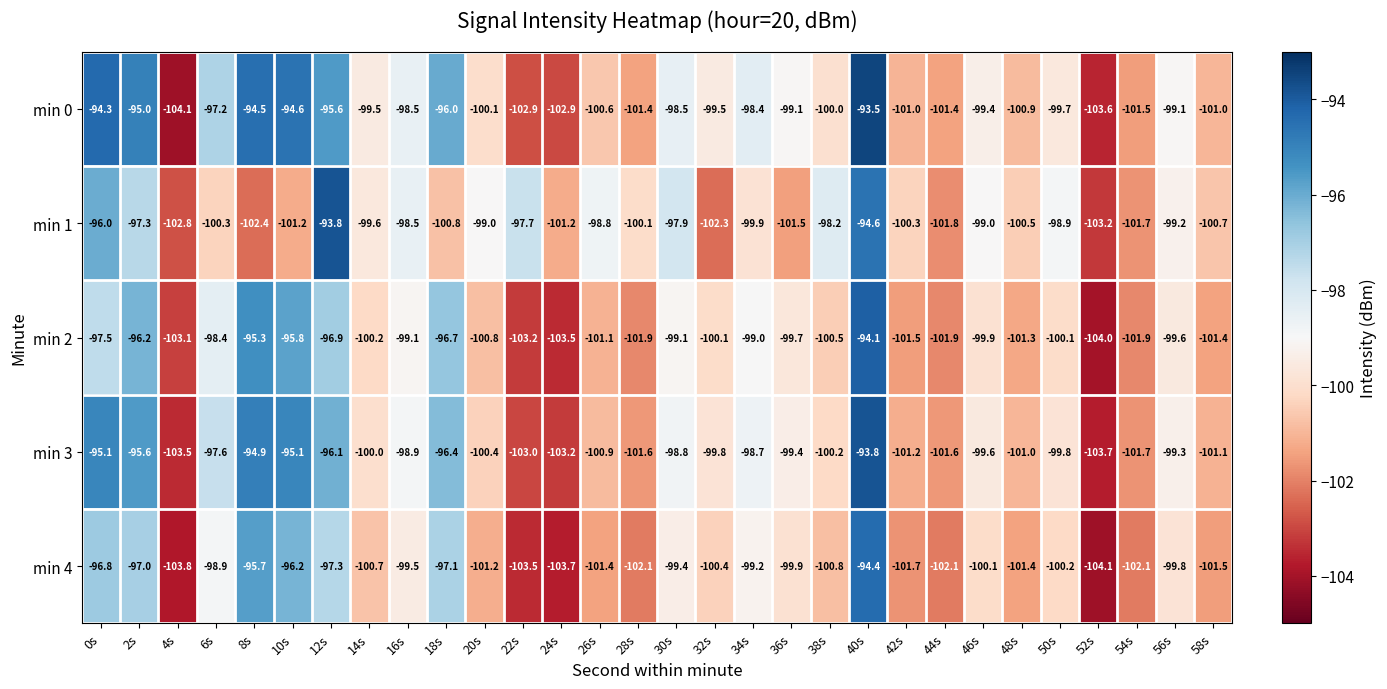

At which label is min 0 closest to -98?

34s